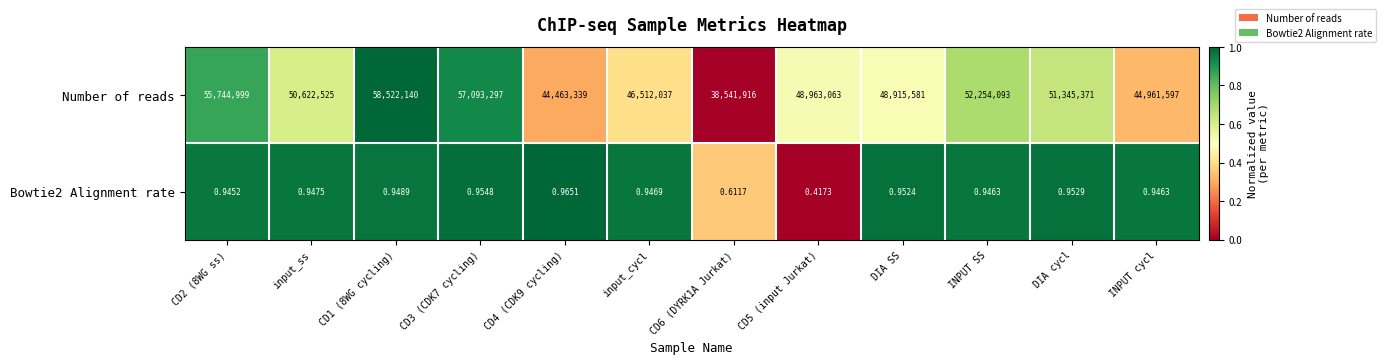

Between CD6 (DYRK1A Jurkat) and INPUT SS, which series saw the biggest shift?

Number of reads